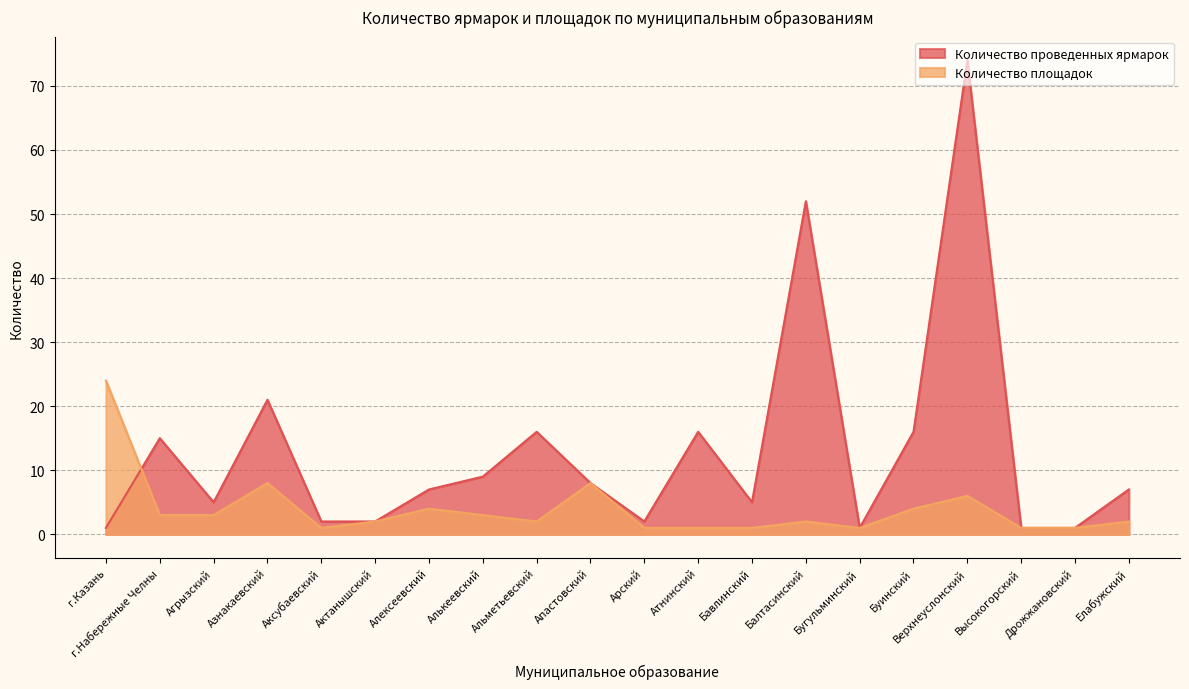

At which label is Количество площадок closest to 12?

Азнакаевский